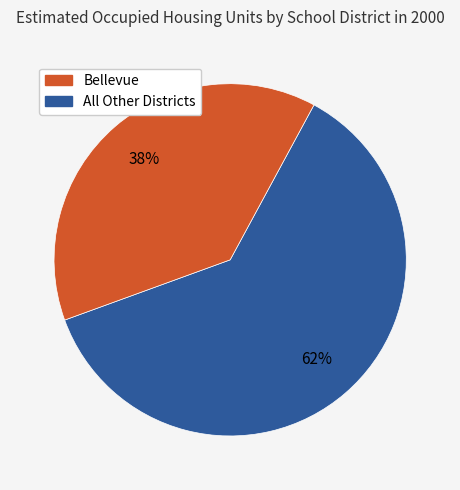

Does any single category account for the majority?

Yes